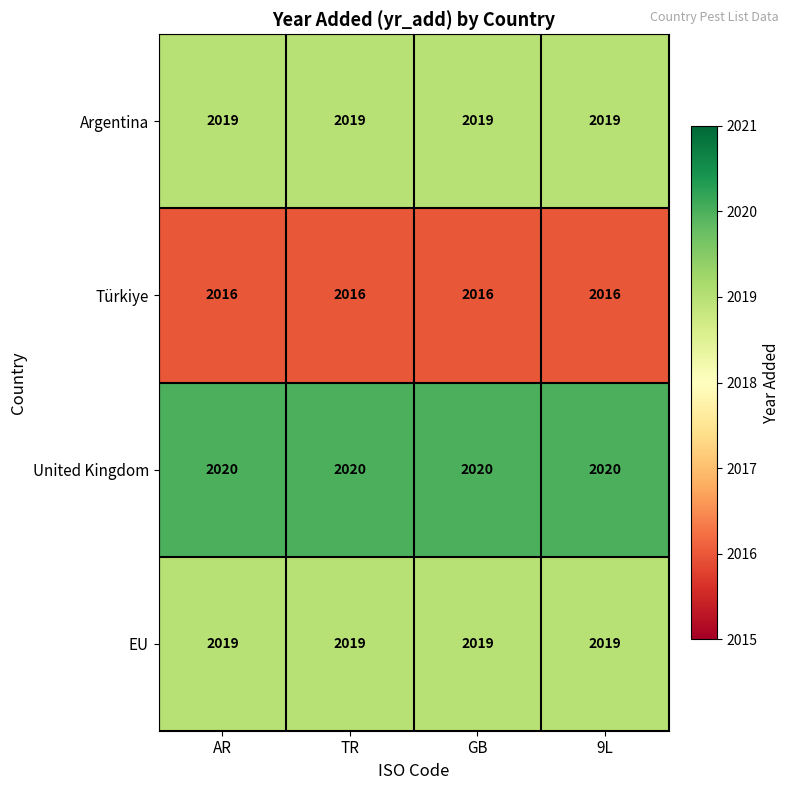

Is it true that Türkiye equals 2016 at TR?

True